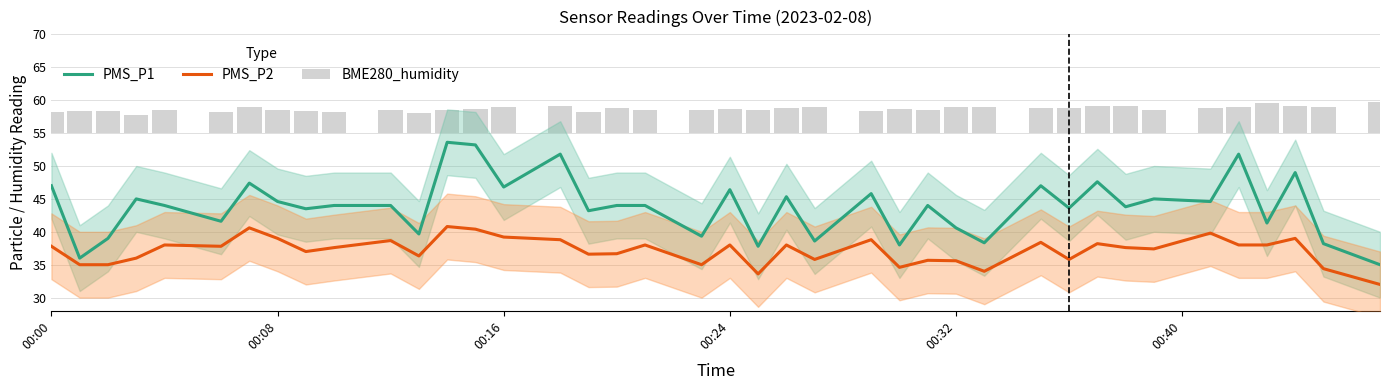

True or false: PMS_P2 has a value of 38.0 at 00:24.

True